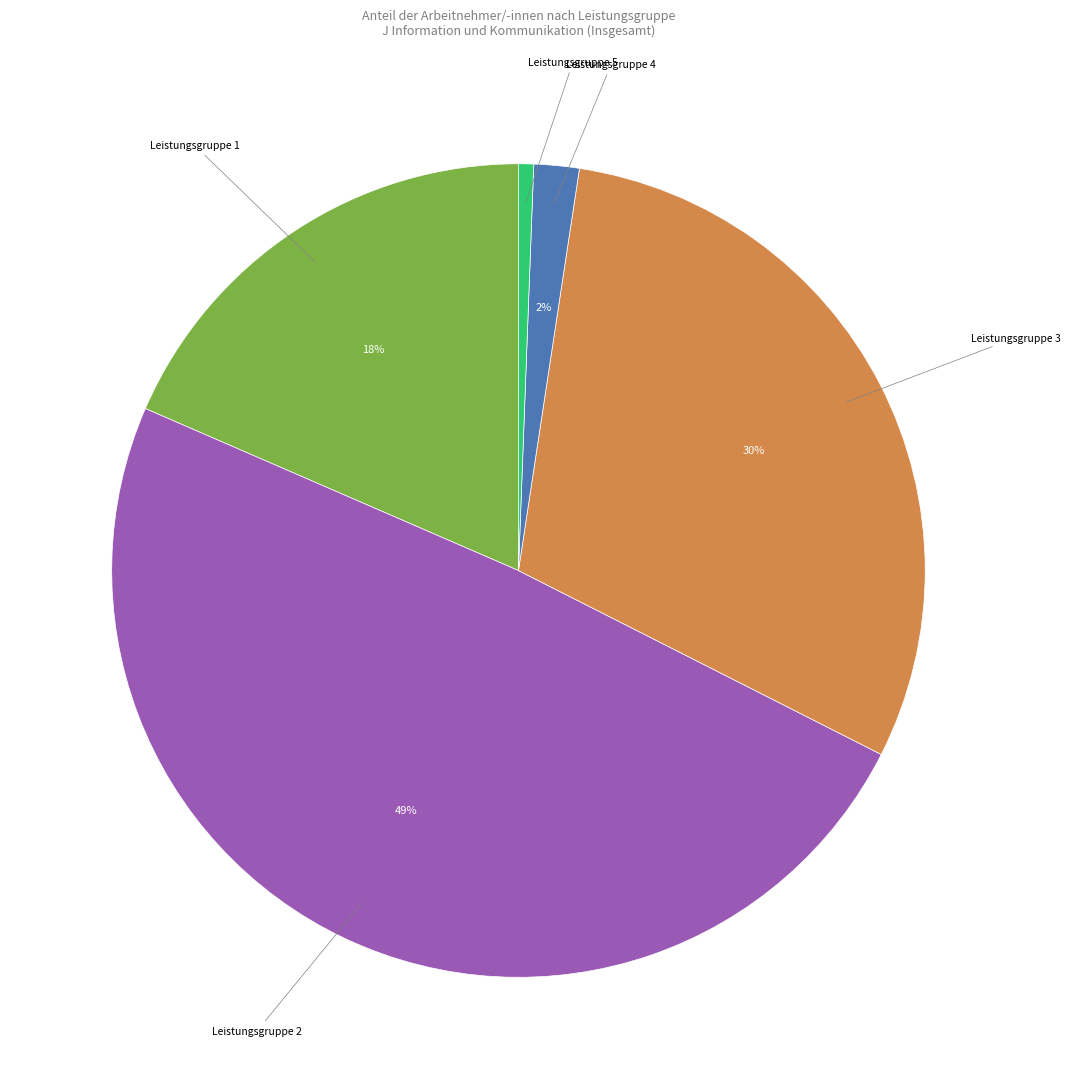

What percentage is the Leistungsgruppe 3 slice, to the nearest percent?

30%